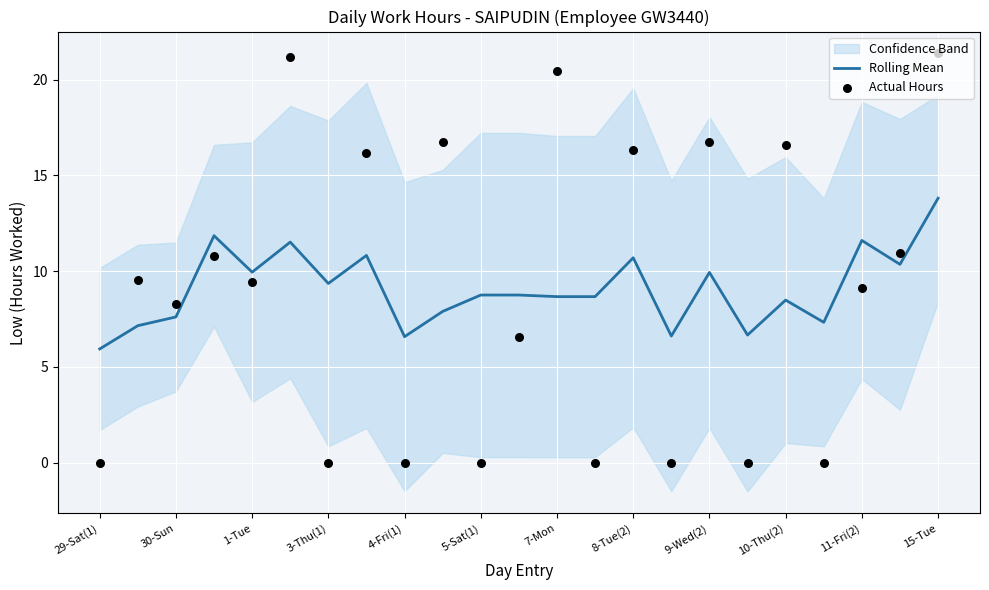

Which series has the largest total across all categories?

Actual Hours